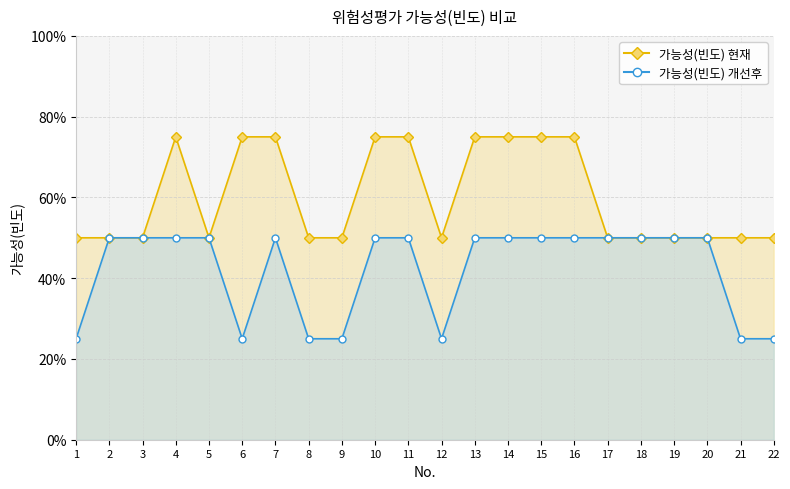

Rank the series by their maximum value, from lowest to highest.

가능성(빈도) 개선후, 가능성(빈도) 현재